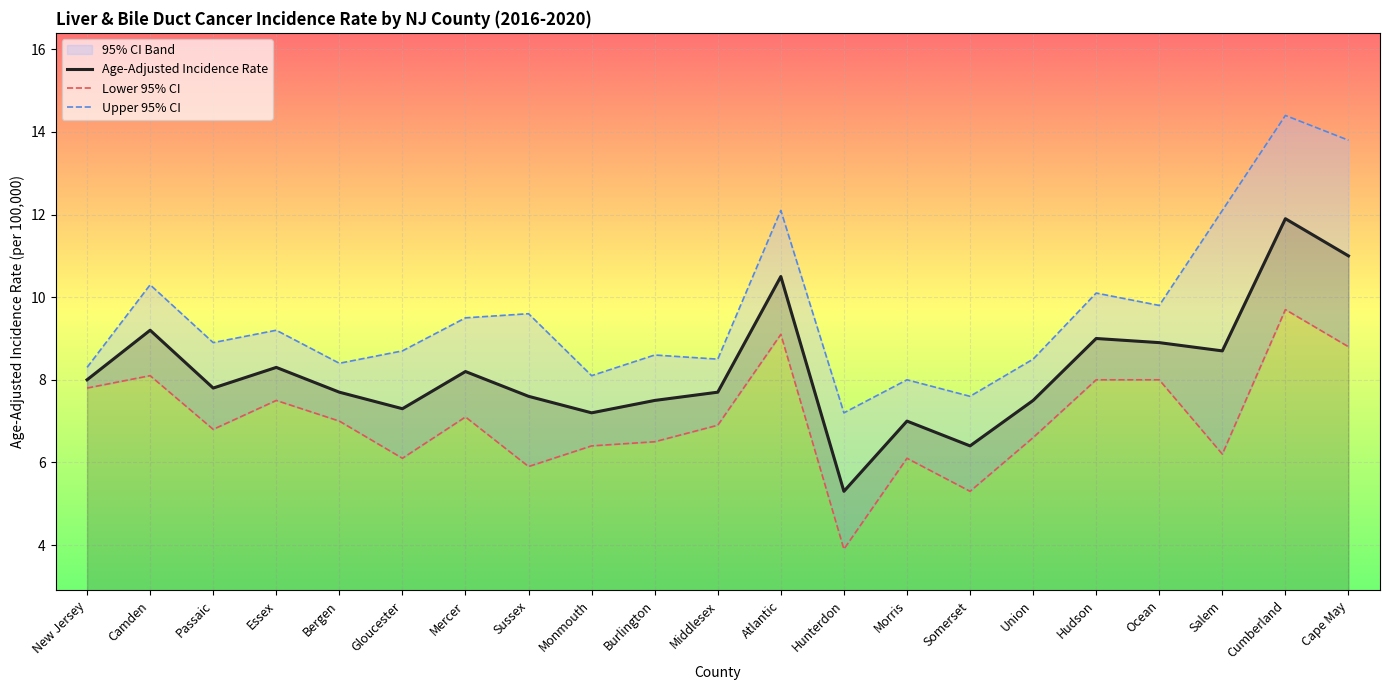

The Lower 95% CI series shows 6.4 at Monmouth. True or false?

True